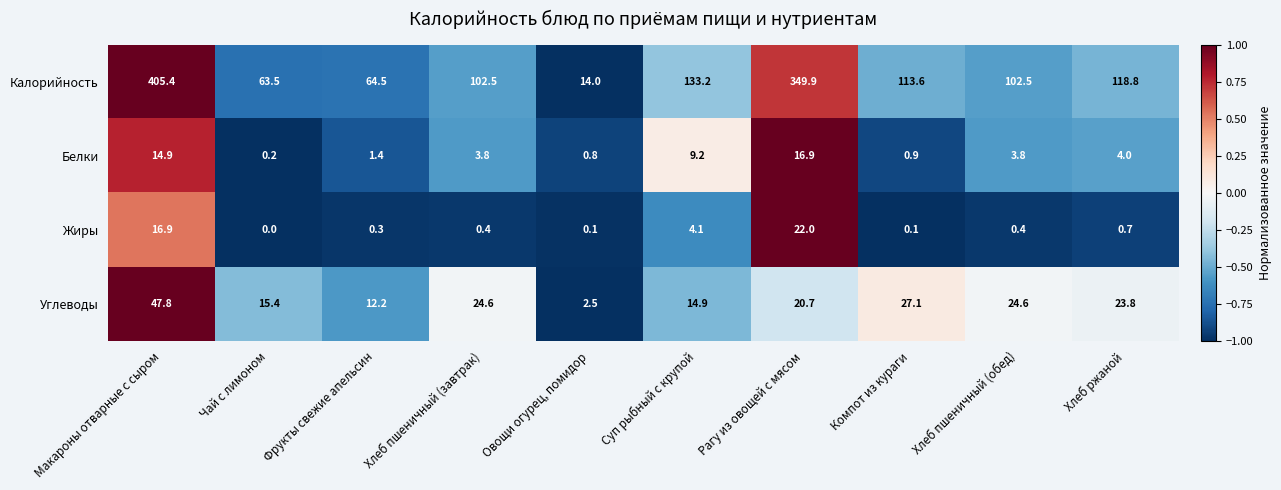

Which series has the largest range (max minus min)?

Калорийность